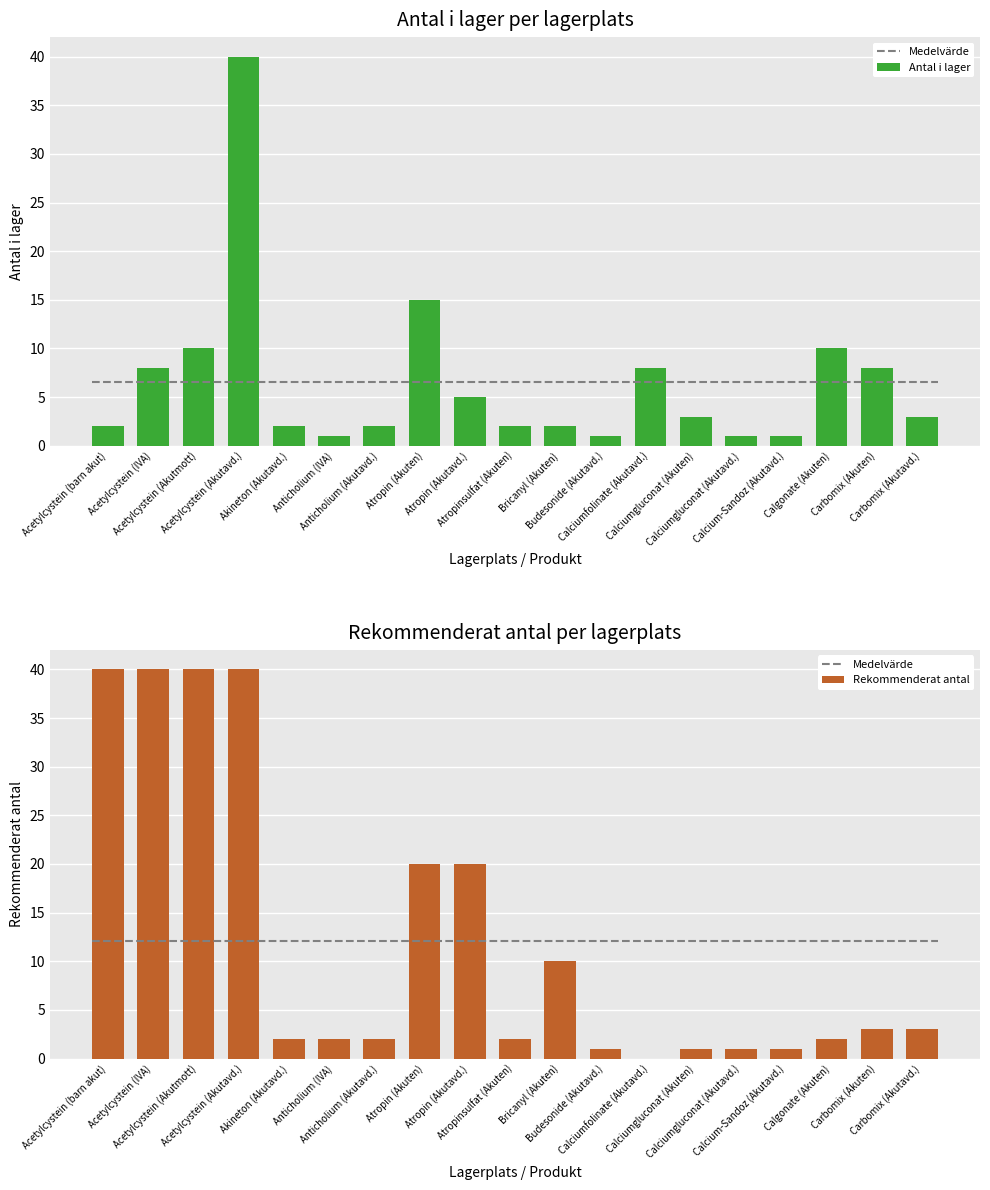

List the series in order of their peak value, highest first.

Antal i lager, Rekommenderat antal